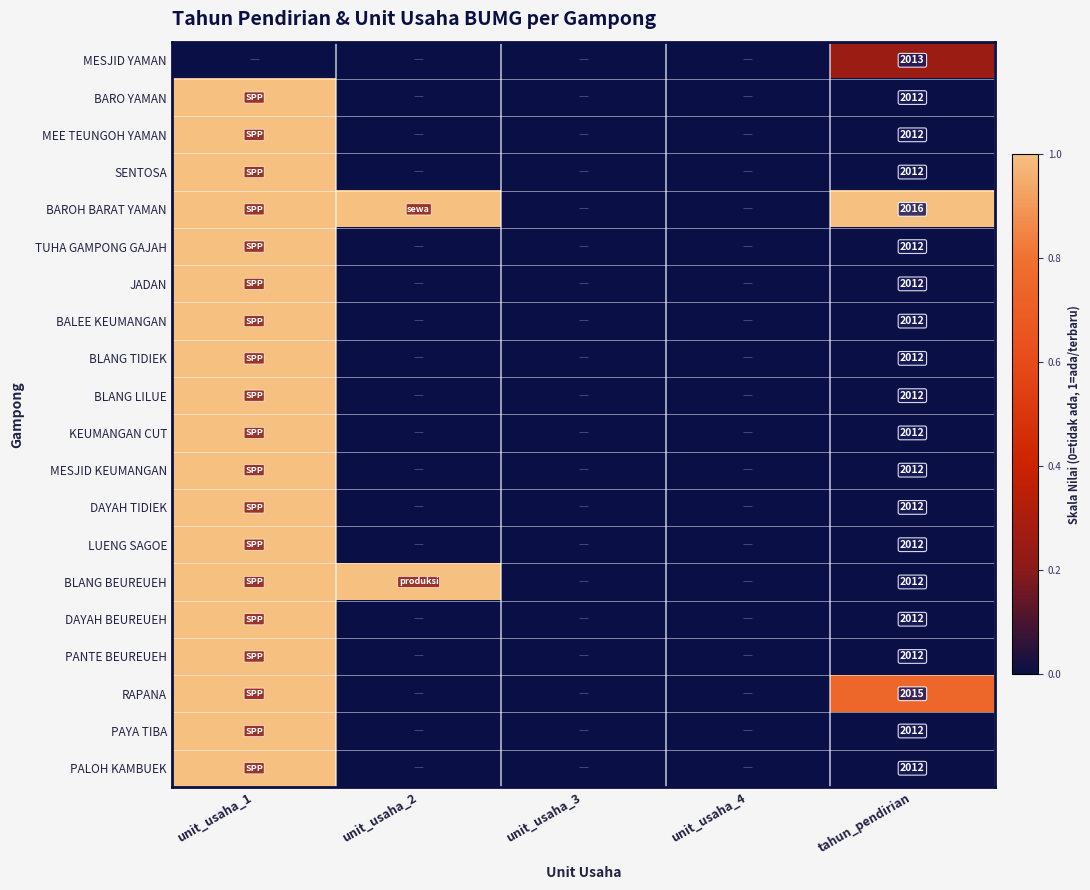

The LUENG SAGOE series shows 1367 at tahun_pendirian. True or false?

False